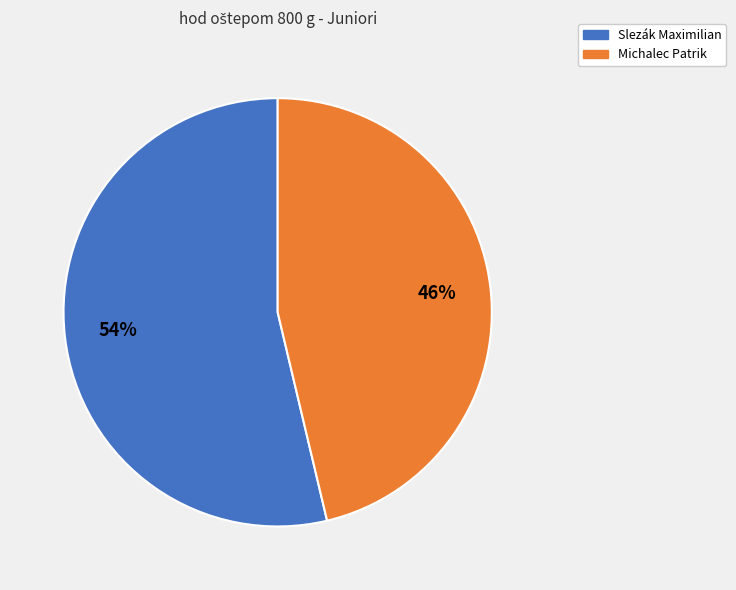

To the nearest percent, what is the combined percentage of Michalec Patrik and Slezák Maximilian?

100%